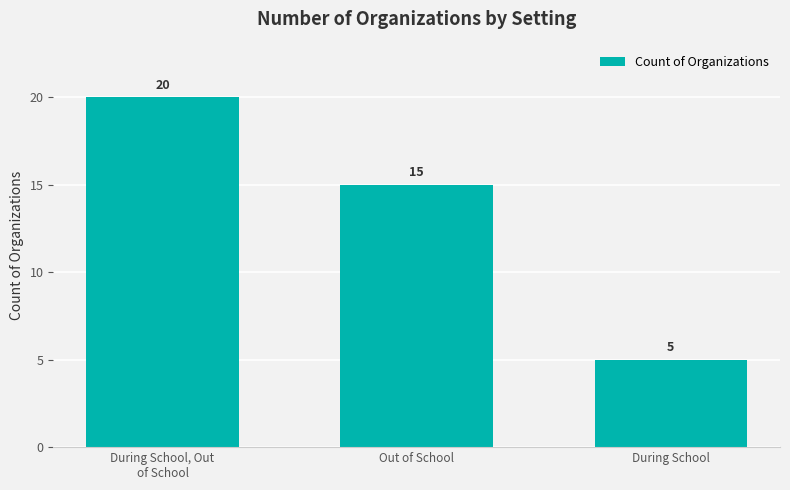

How many bars are there in total?

3